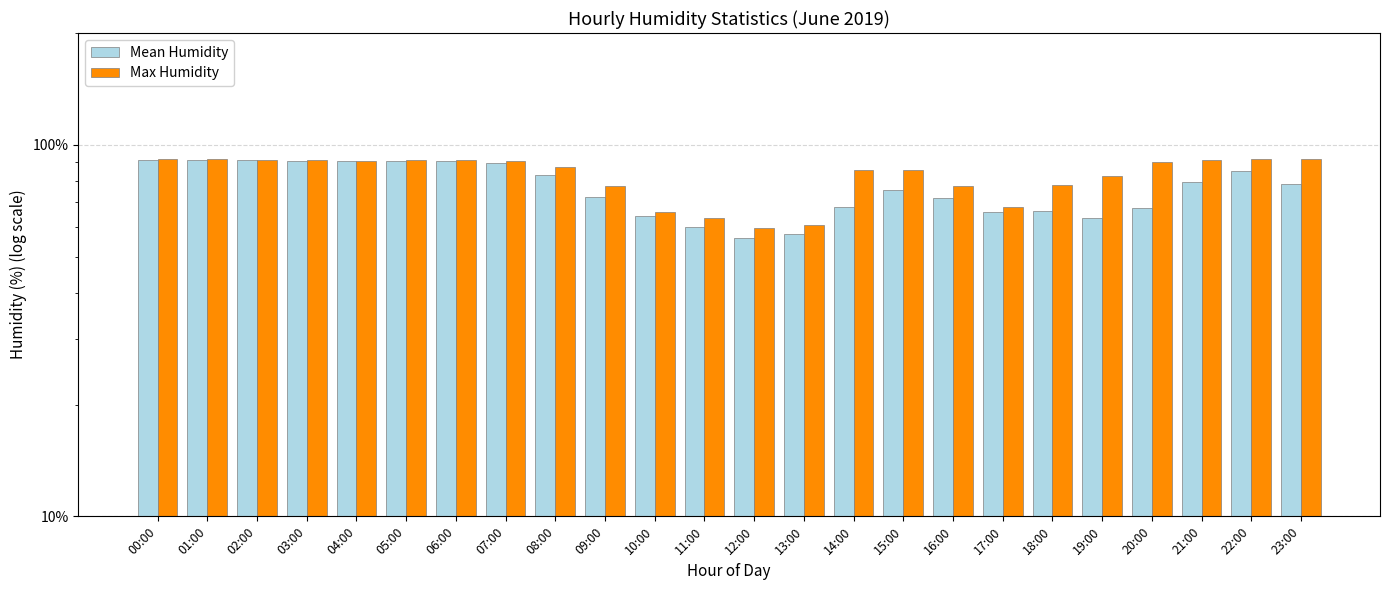

What is the maximum value for Max Humidity?

91.7